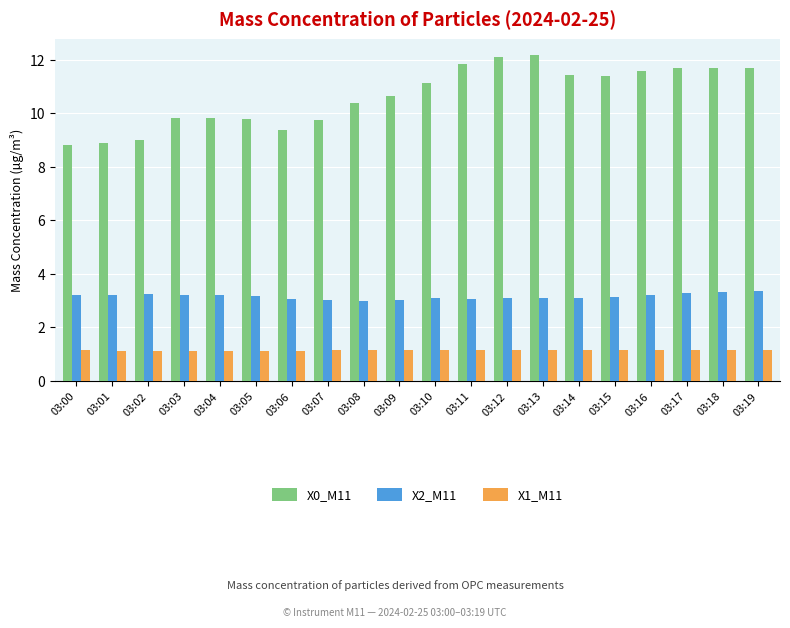

List the series in order of their peak value, lowest first.

X1_M11, X2_M11, X0_M11